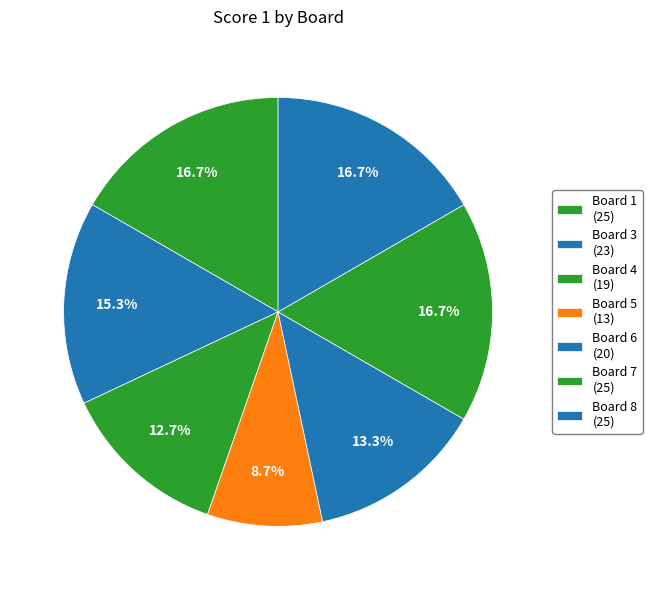

Count the number of slices in the pie.

7